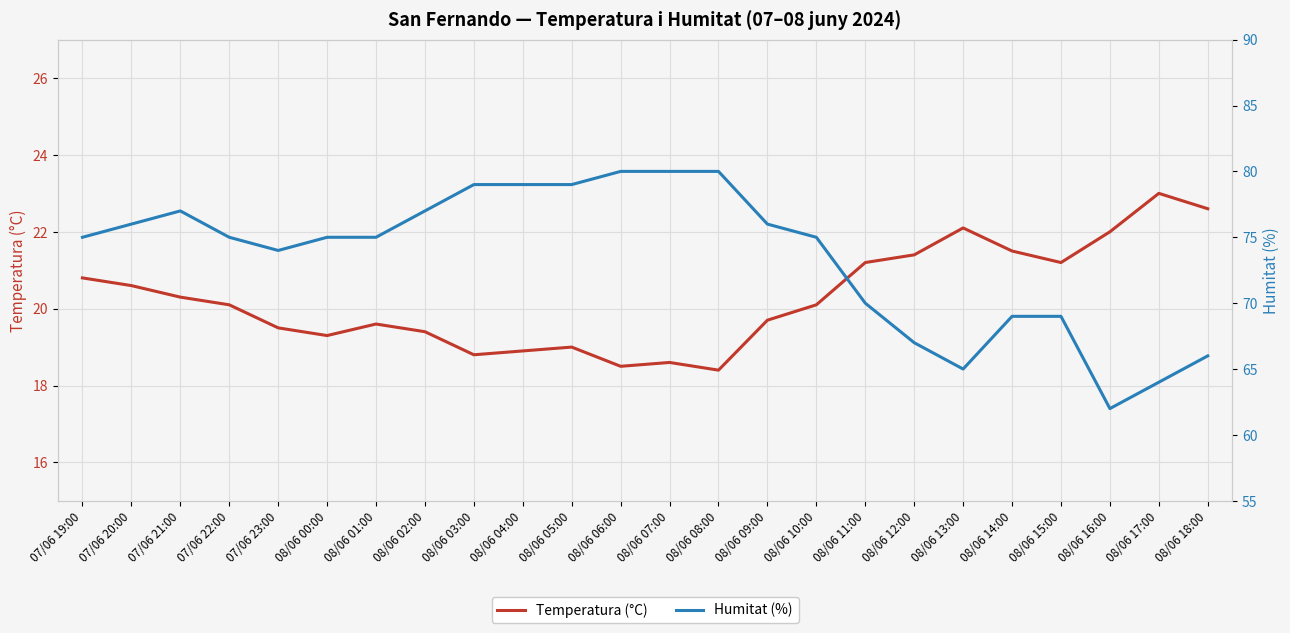

At which label is Humitat (%) closest to 71?

08/06 11:00